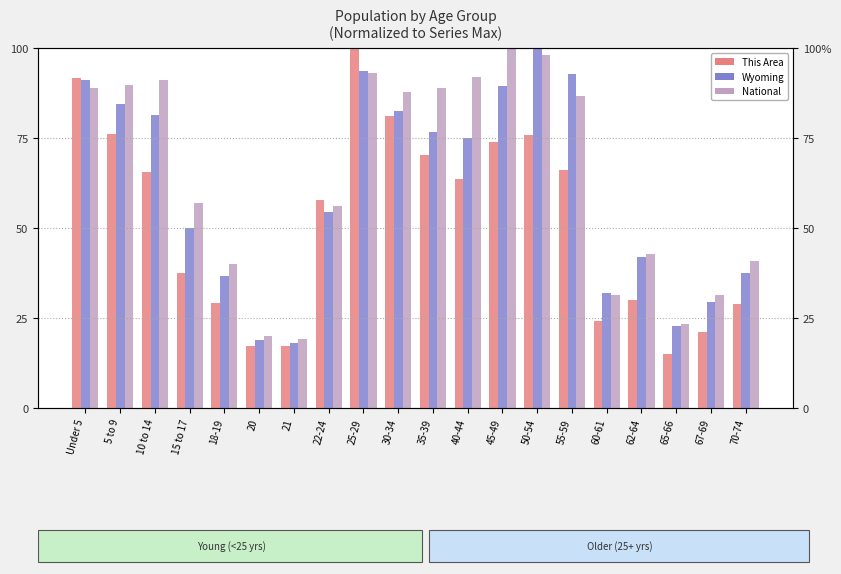

What is the maximum value for This Area?

100.0